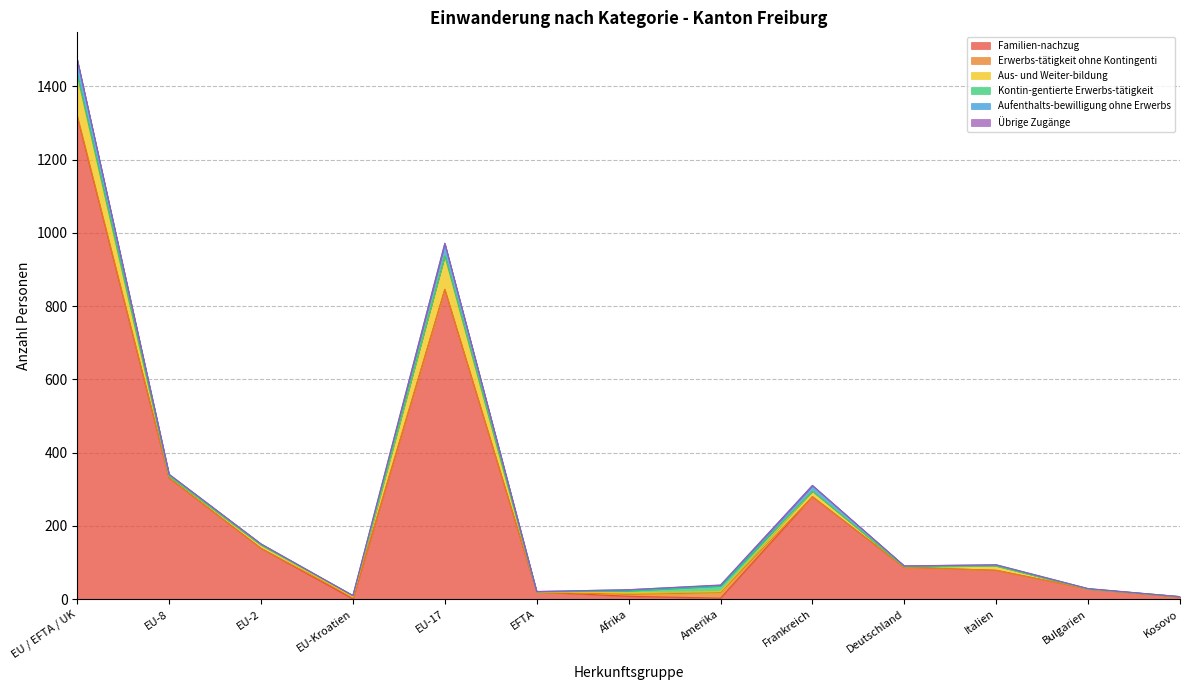

What is the total value across all series at EU-2?

151